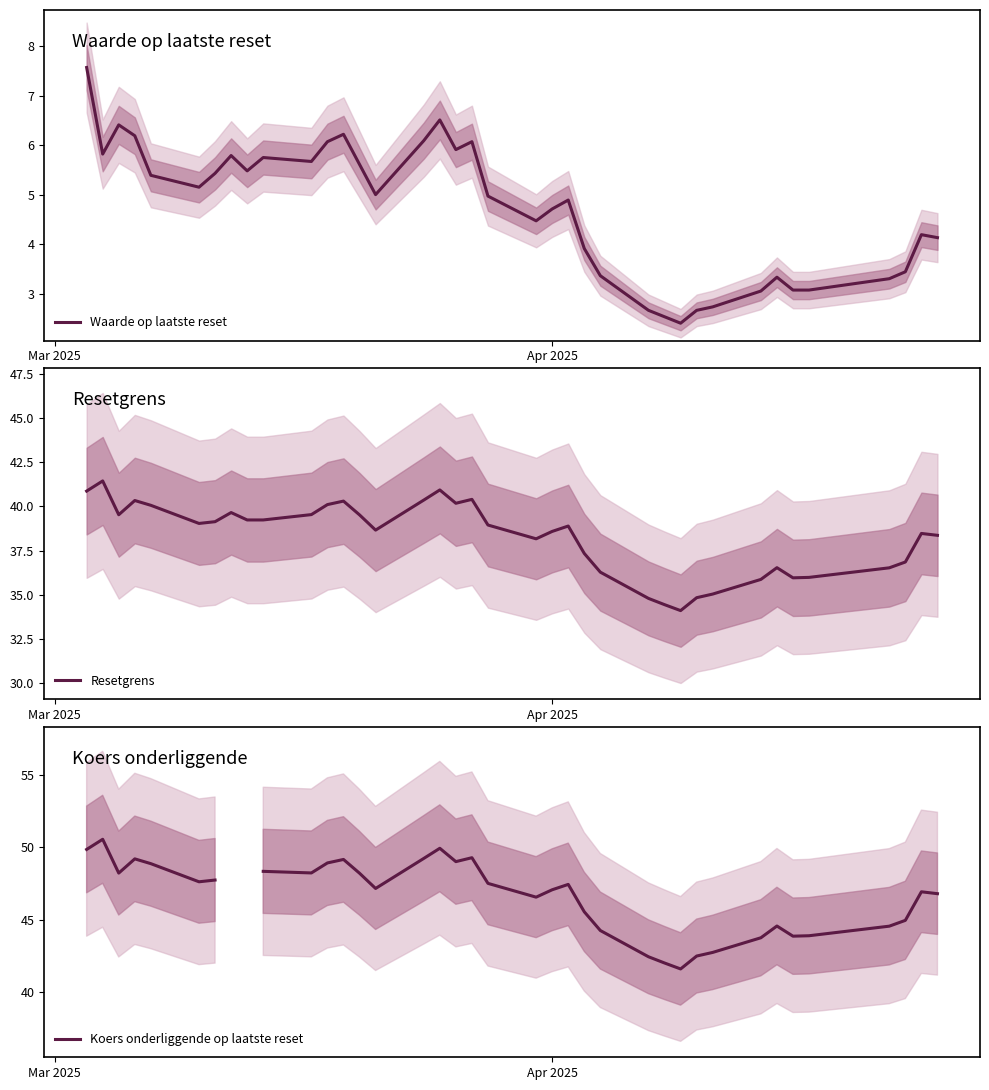

What is the lowest value of the Waarde op laatste reset series?

2.4